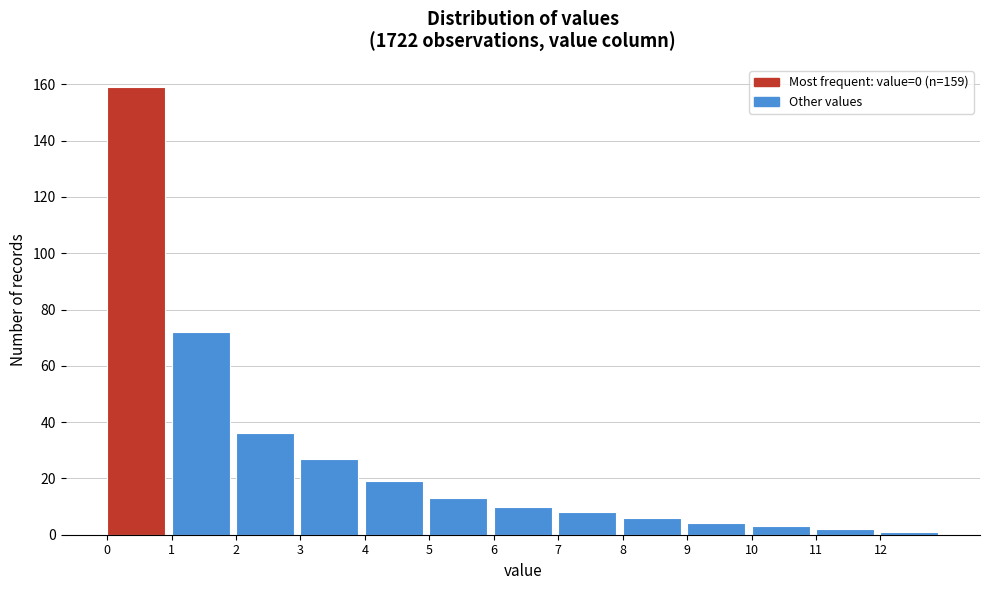

Over which range of the x-axis is the bar tallest?

0 to 1